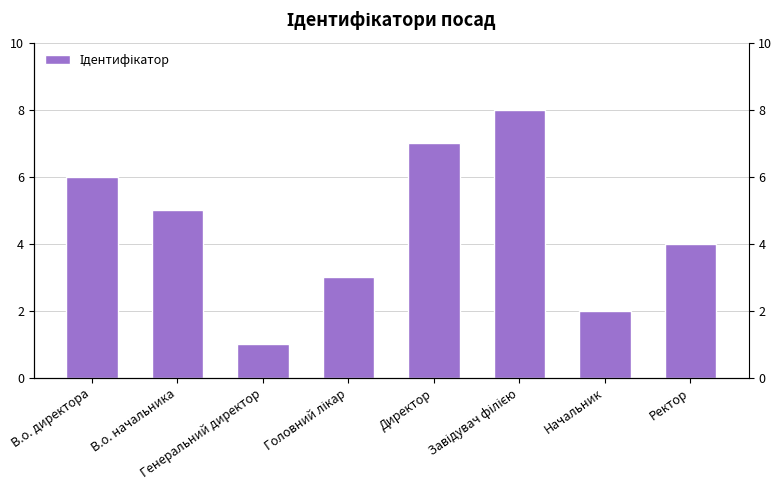

How many data points are less than 5?

4